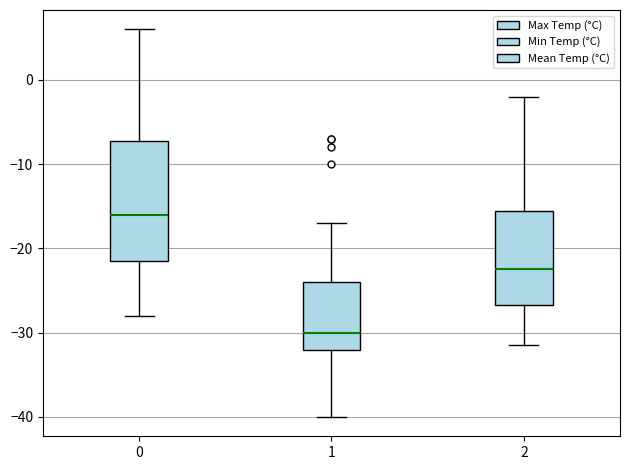

Which box's median line is the lowest?

1